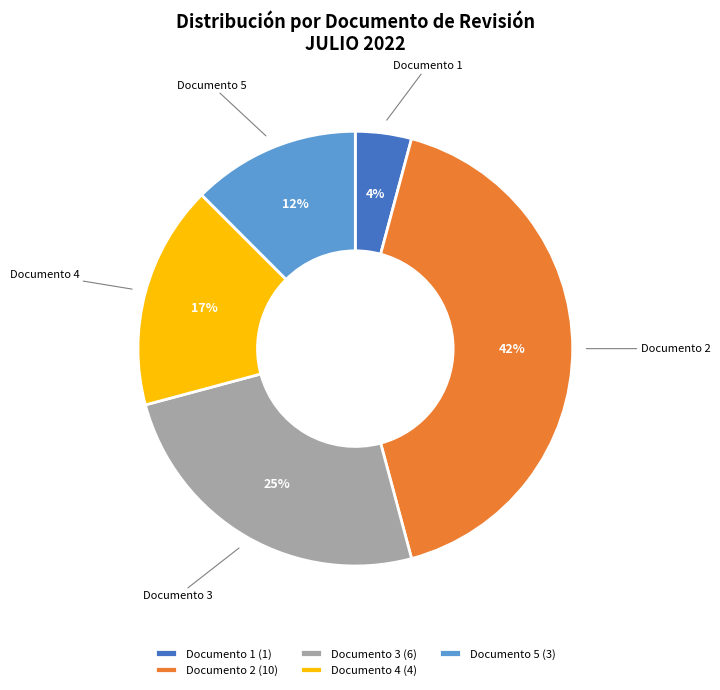

Does Documento 5 account for over 50% of the chart?

No